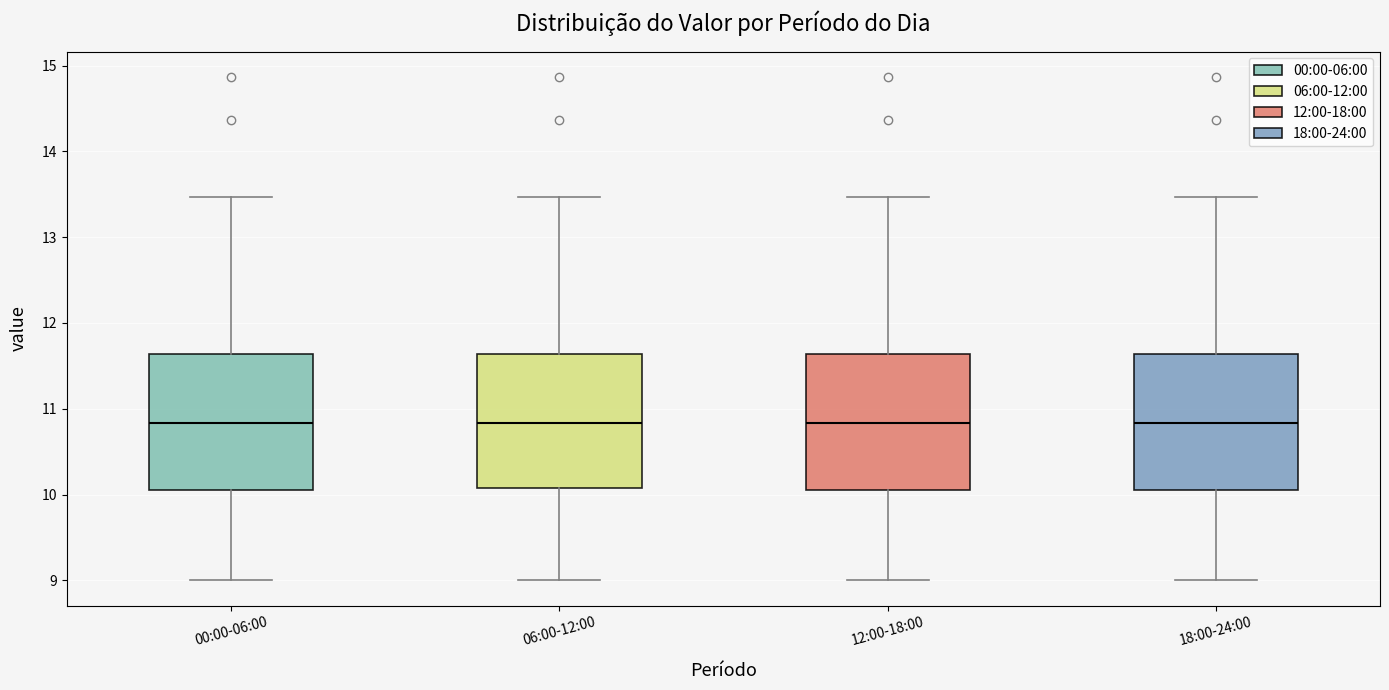

Where does the lower whisker of the box for 12:00-18:00 end on the y-axis? The values are not printed on the chart, so give them approximately, as read against the axis.

9.0